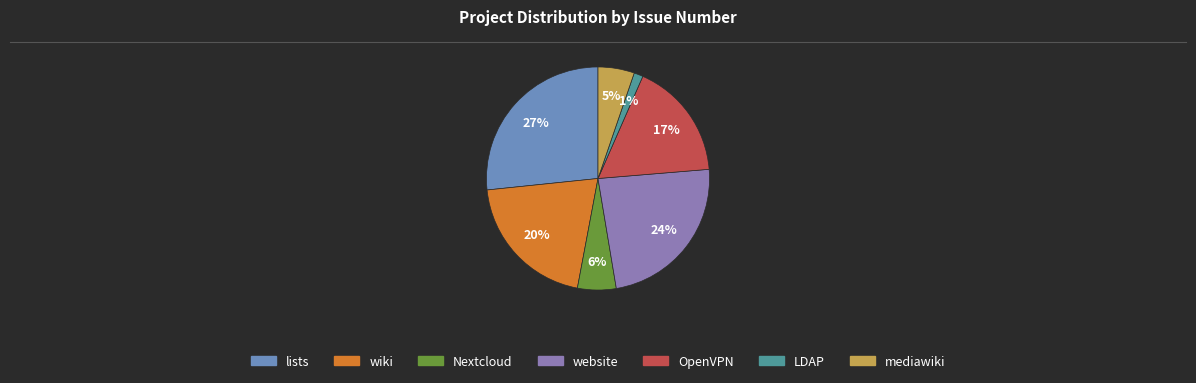

Which slice is the smallest?

LDAP